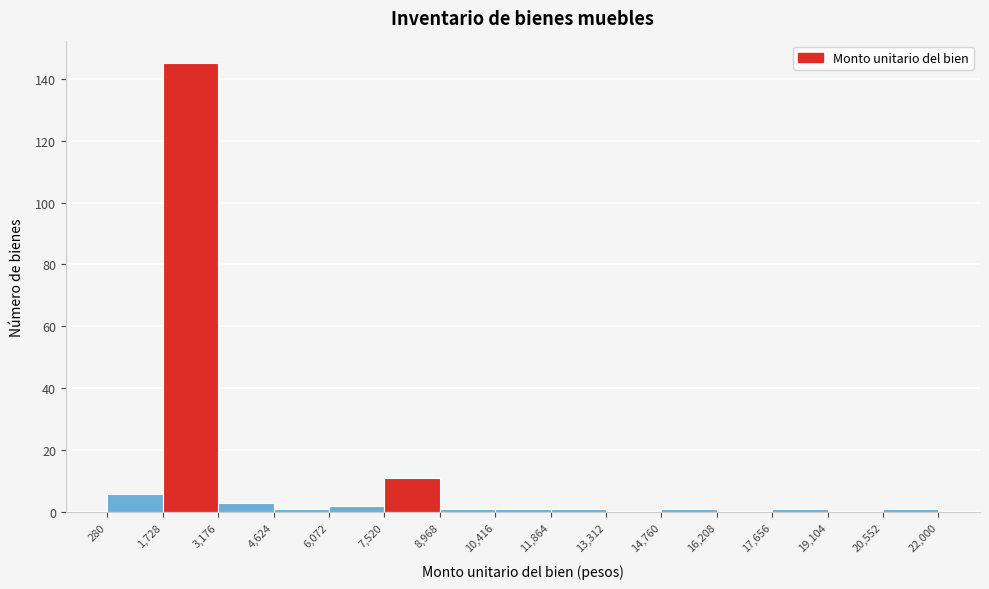

Reading left to right, transcribe this chart: for each bar, give the range it covers on the x-axis and its height. The values are not printed on the chart, so give them approximately, as read against the axis.

280 to 1,728: 6
1,728 to 3,176: 146
3,176 to 4,624: 4
4,624 to 6,072: under 2
6,072 to 7,520: 2
7,520 to 8,968: 12
8,968 to 10,416: under 2
10,416 to 11,864: under 2
11,864 to 13,312: under 2
13,312 to 14,760: 0
14,760 to 16,208: under 2
16,208 to 17,656: 0
17,656 to 19,104: under 2
19,104 to 20,552: 0
20,552 to 22,000: under 2